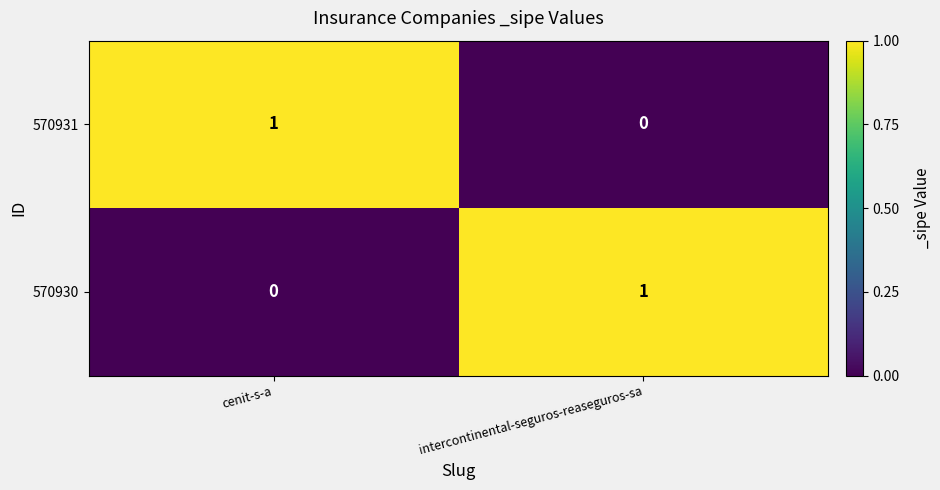

What is the spread (max minus min) of values at cenit-s-a?

1